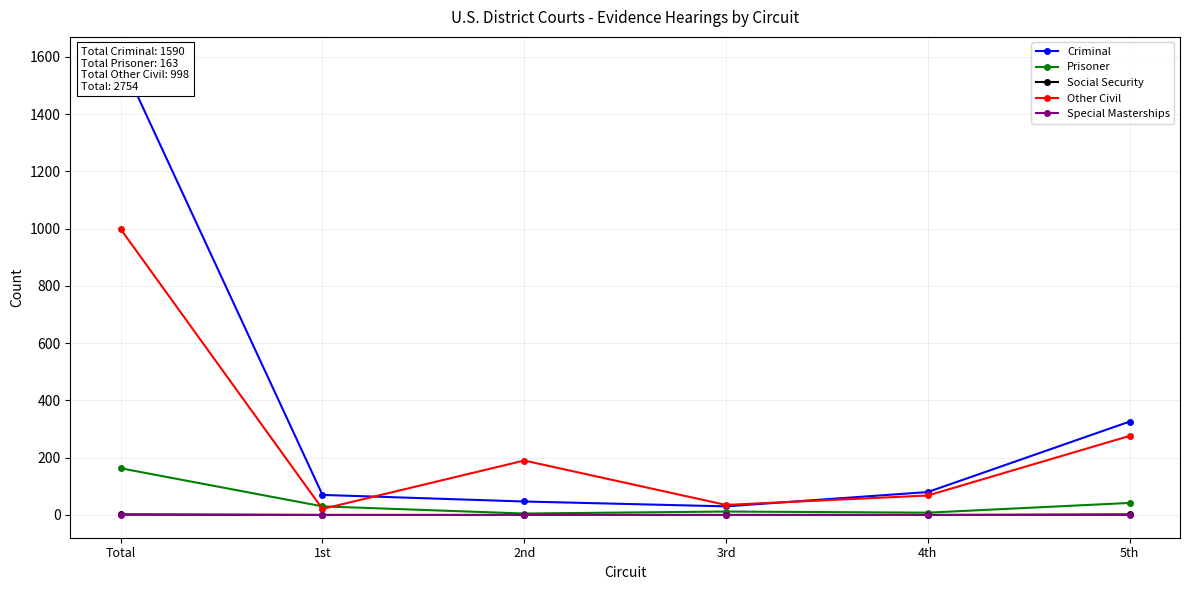

At which label does Other Civil reach its minimum?

1st